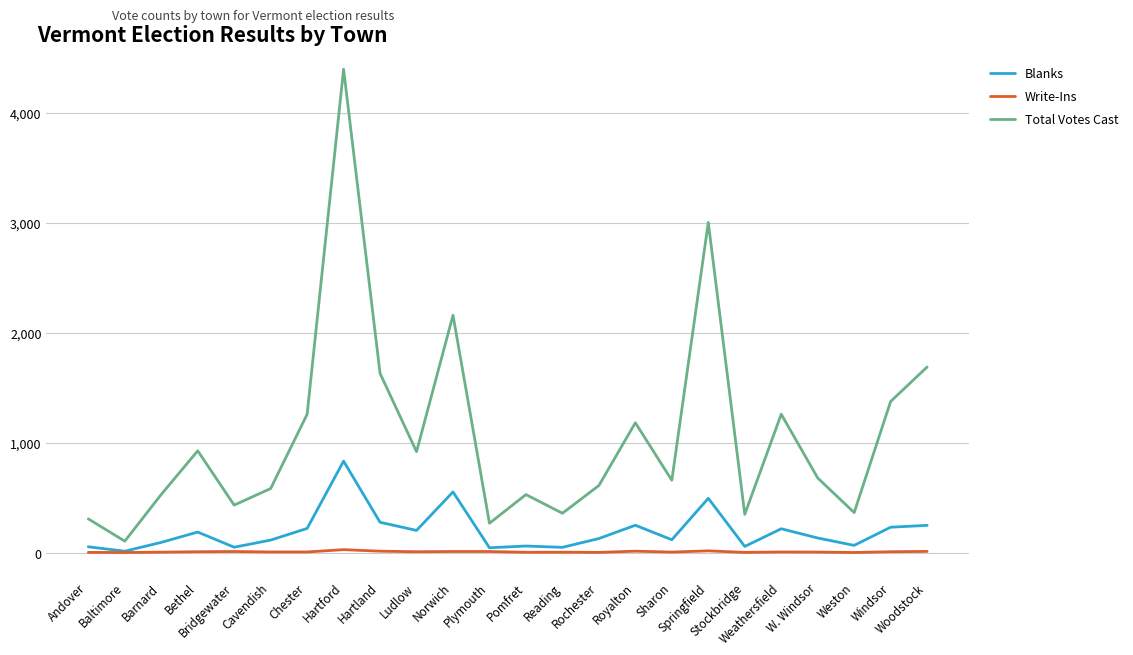

Which series changed the most between Ludlow and Weston?

Total Votes Cast